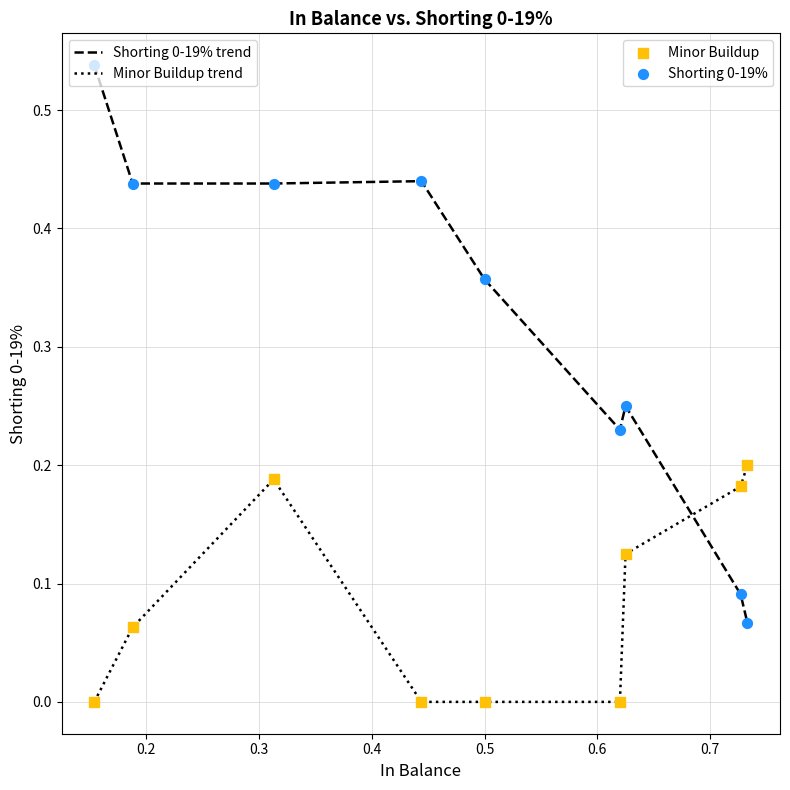

Is this an area chart (filled region under the line)?

No